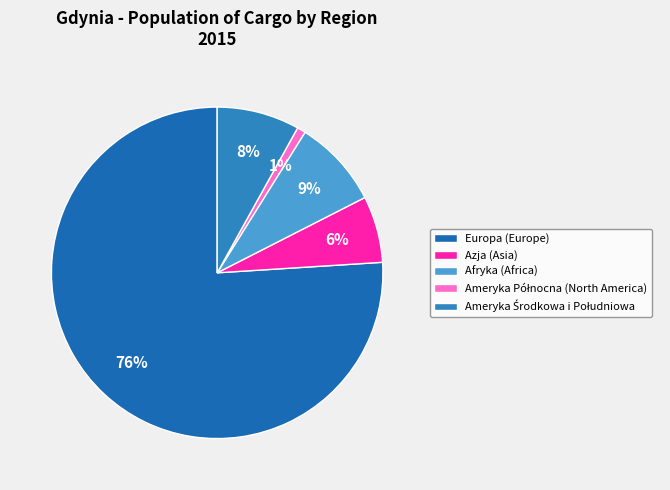

To the nearest percent, what is the difference between the largest and smallest slice percentages?

75%